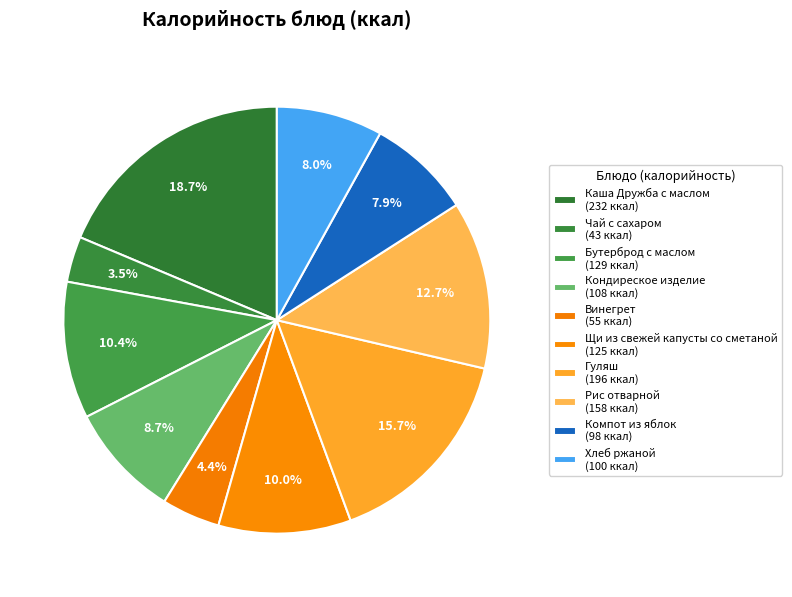

Do Бутерброд с маслом and Рис отварной together represent more than half of the pie?

No